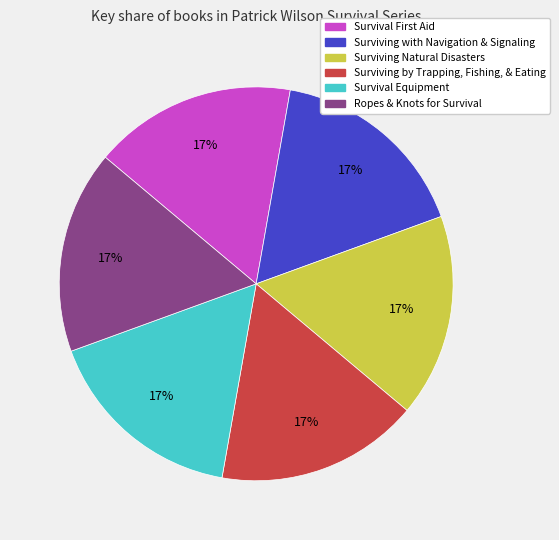

Is Surviving by Trapping, Fishing, & Eating the majority of the pie?

No